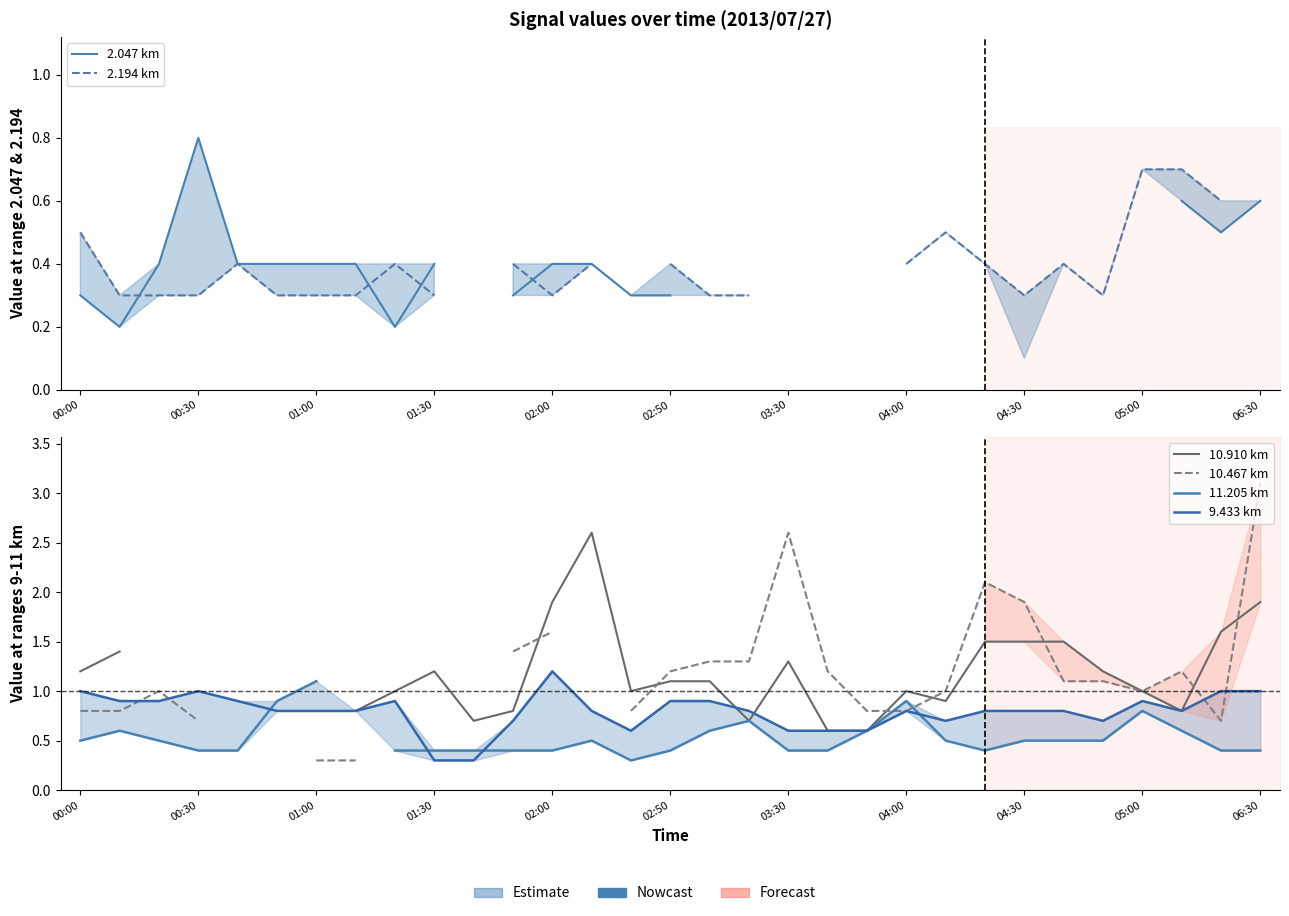

At 14, list the series in order from smallest to largest.

2.047 km, 2.194 km, 11.205 km, 9.433 km, 10.467 km, 10.910 km